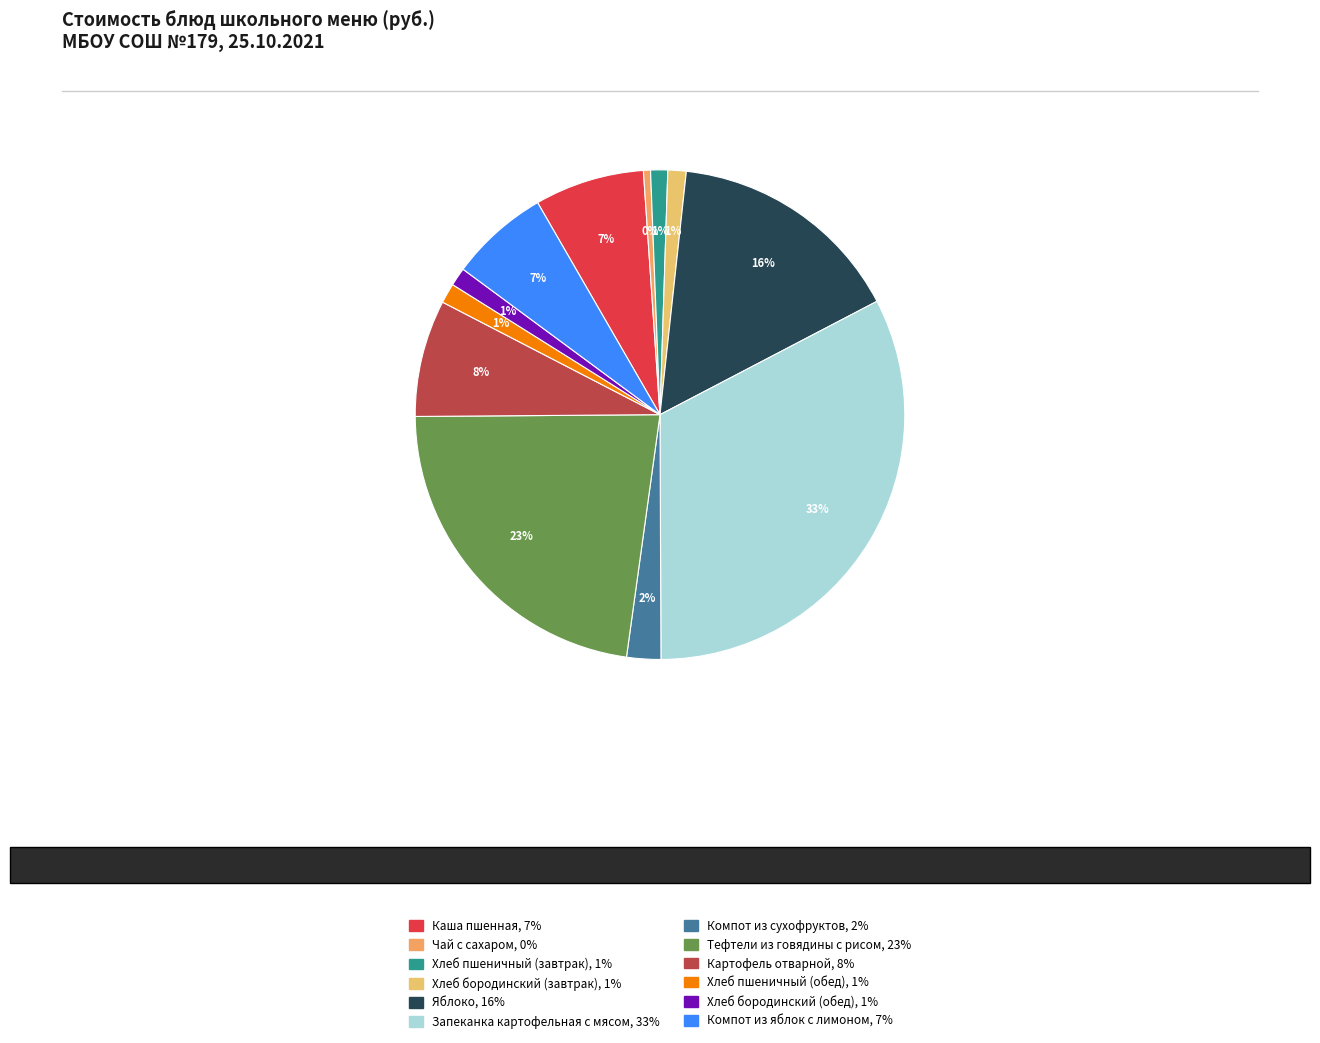

Is the sum of Хлеб пшеничный (обед) and Запеканка картофельная с мясом greater than half?

No